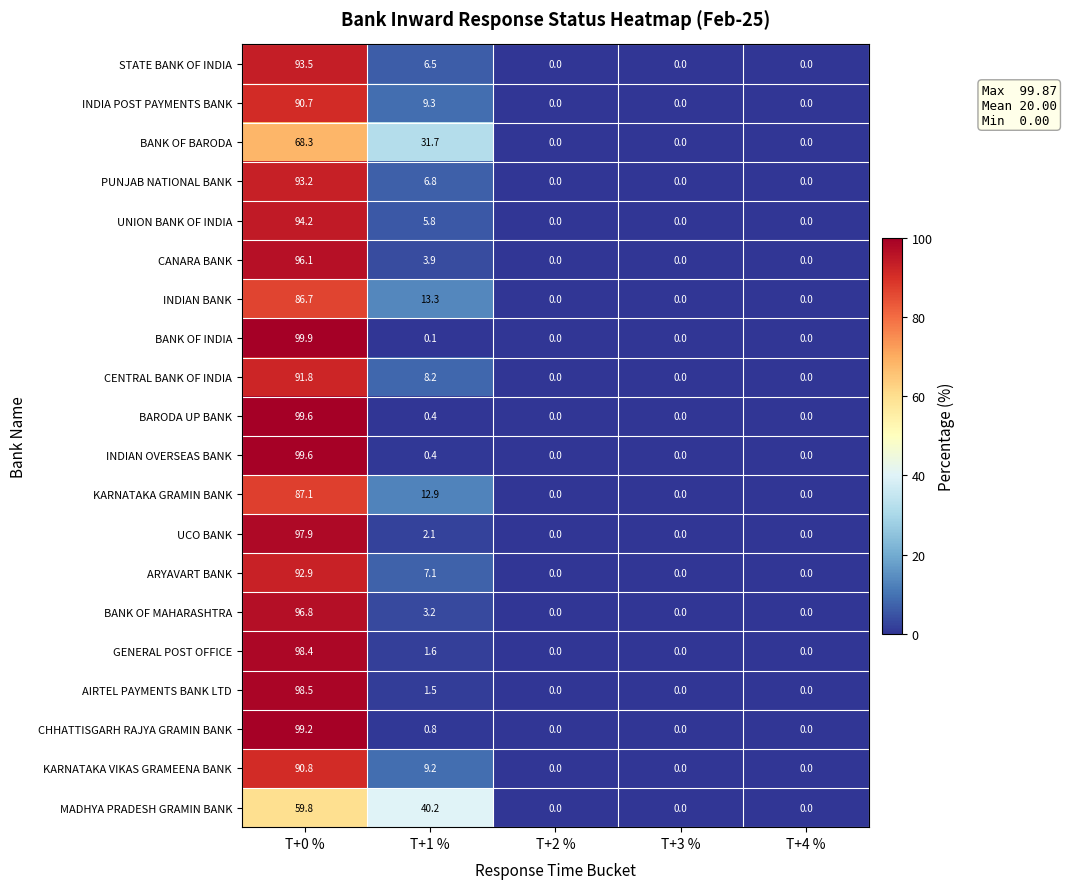

Which label corresponds to the largest value in the chart?

T+0 %